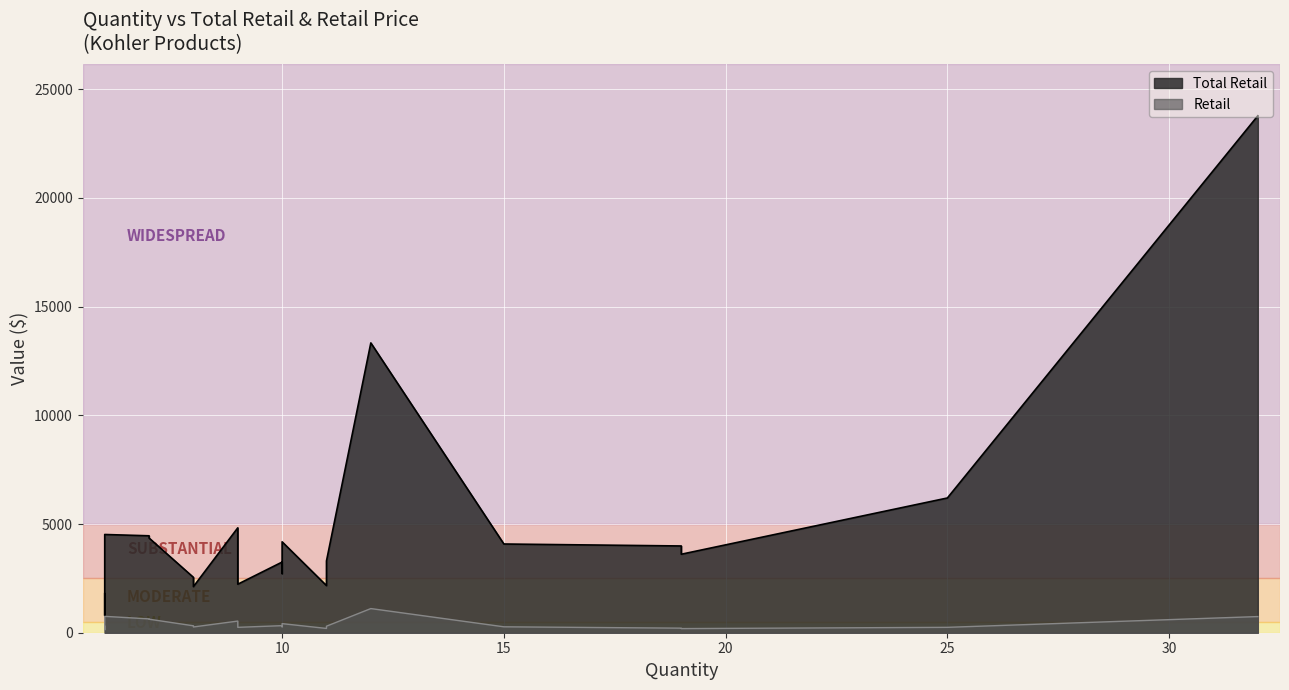

What is the sum of all Retail values?

8095.5